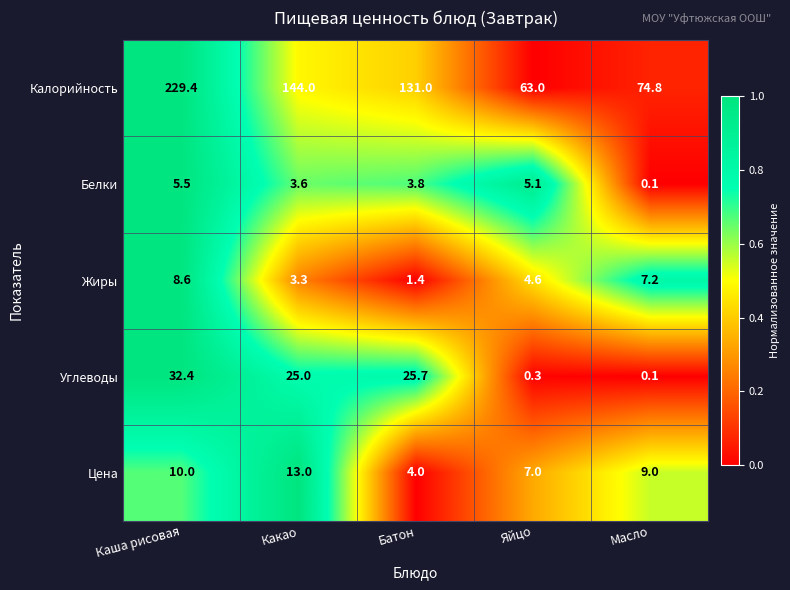

What is the sum of all Цена values?

43.0